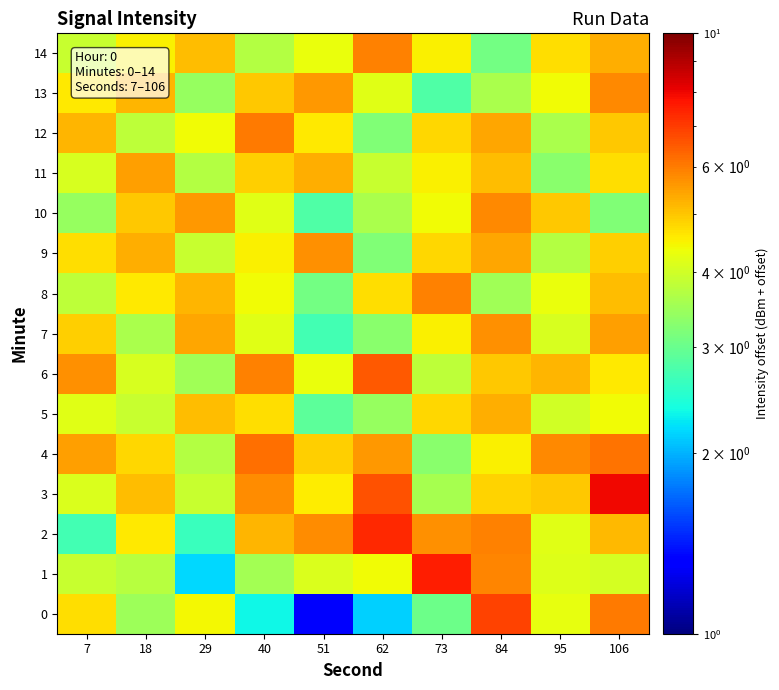

Reading right to left, list all the values displayed in this chart.

0: 106=6.0	95=4.3	84=6.9	73=3.0	62=2.1	51=1.3	40=2.3	29=4.4	18=3.5	7=4.7
1: 106=4.0	95=4.2	84=5.8	73=7.5	62=4.4	51=4.1	40=3.5	29=2.2	18=3.8	7=3.9
2: 106=5.1	95=4.2	84=5.9	73=5.7	62=7.4	51=5.7	40=5.2	29=2.6	18=4.6	7=2.7
3: 106=8.0	95=5.0	84=4.9	73=3.6	62=6.7	51=4.6	40=5.8	29=3.9	18=5.1	7=4.1
4: 106=6.1	95=5.8	84=4.5	73=3.3	62=5.6	51=4.9	40=6.2	29=3.7	18=4.8	7=5.5
5: 106=4.4	95=4.0	84=5.3	73=4.8	62=3.4	51=2.9	40=4.7	29=5.1	18=3.9	7=4.2
6: 106=4.6	95=5.2	84=5.0	73=3.8	62=6.5	51=4.3	40=5.9	29=3.5	18=4.1	7=5.7
7: 106=5.5	95=4.1	84=5.7	73=4.5	62=3.3	51=2.7	40=4.2	29=5.4	18=3.6	7=4.9
8: 106=5.1	95=4.3	84=3.5	73=5.9	62=4.7	51=3.1	40=4.4	29=5.2	18=4.6	7=3.8
9: 106=4.9	95=3.7	84=5.4	73=4.8	62=3.2	51=5.7	40=4.5	29=3.9	18=5.3	7=4.7
10: 106=3.2	95=5.0	84=5.8	73=4.4	62=3.6	51=2.8	40=4.2	29=5.6	18=5.0	7=3.4
11: 106=4.7	95=3.3	84=5.1	73=4.5	62=3.9	51=5.3	40=4.9	29=3.7	18=5.5	7=4.1
12: 106=5.0	95=3.6	84=5.4	73=4.8	62=3.2	51=4.6	40=6.0	29=4.4	18=3.8	7=5.2
13: 106=5.8	95=4.4	84=3.6	73=2.8	62=4.2	51=5.6	40=5.0	29=3.4	18=5.2	7=4.6
14: 106=5.3	95=4.7	84=3.1	73=4.5	62=5.9	51=4.3	40=3.7	29=5.1	18=4.5	7=3.9